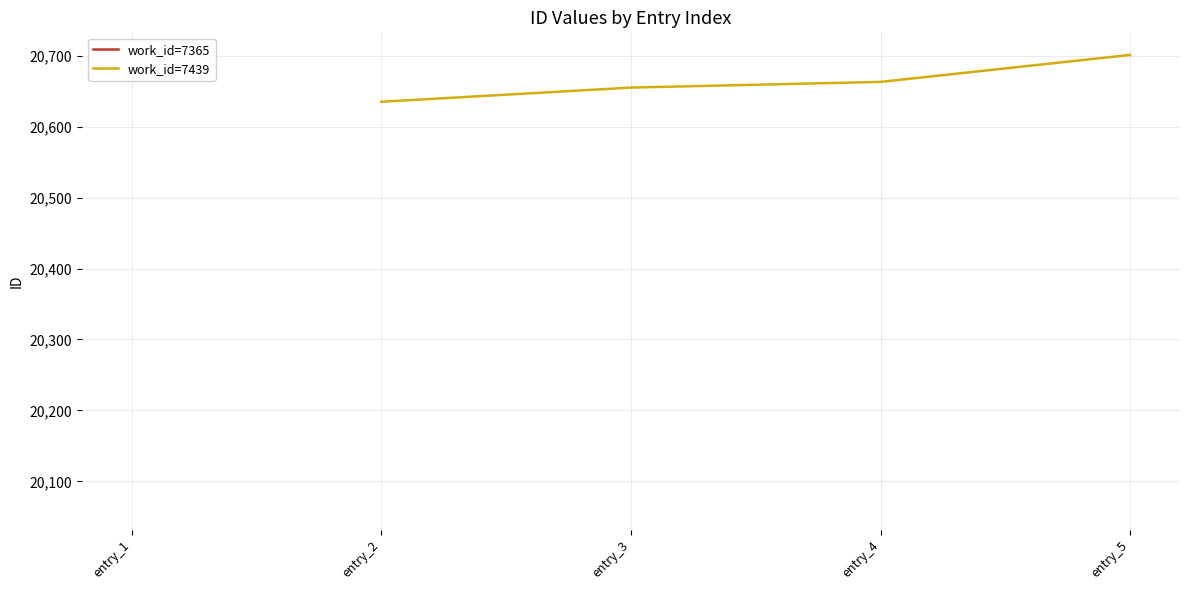

The value of work_id=7439 at entry_5 is 20701. True or false?

True